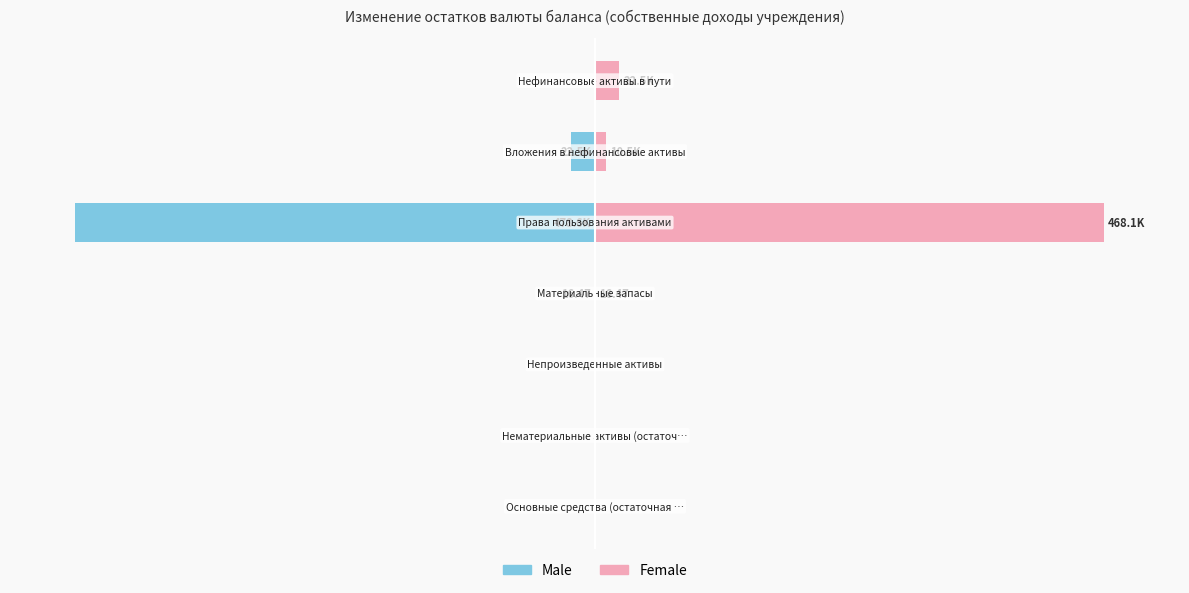

List the series in order of their peak value, highest first.

Female, Male